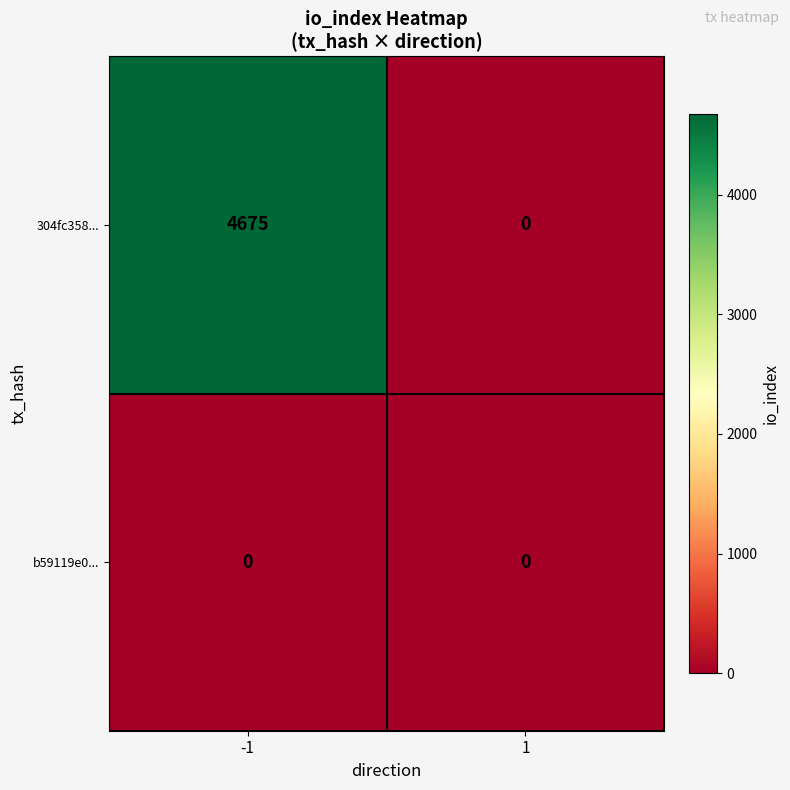

Between -1 and 1, which series saw the biggest shift?

304fc358...